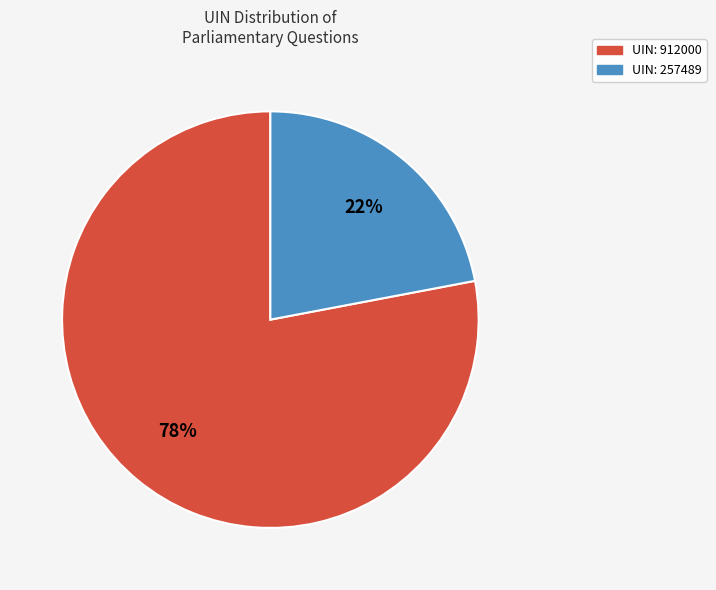

To the nearest percent, what is the difference between the largest and smallest slice percentages?

56%